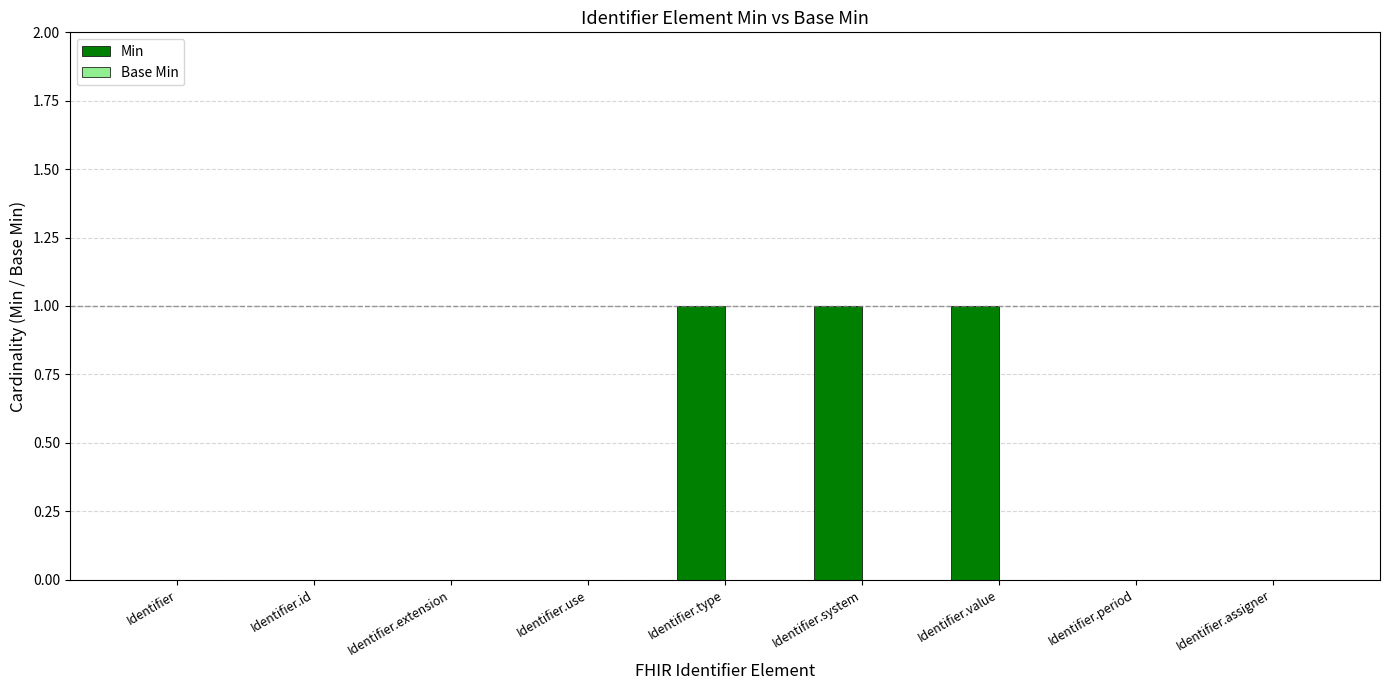

The value at Identifier.type is 0. True or false?

False